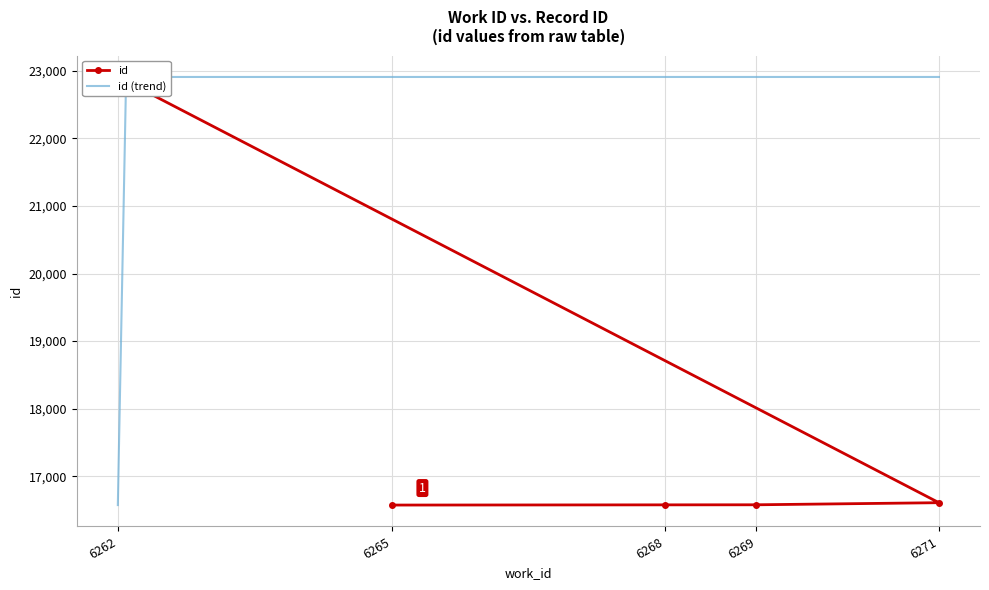

What is the ratio of the value at 6271 to the value at 6269?

1.0